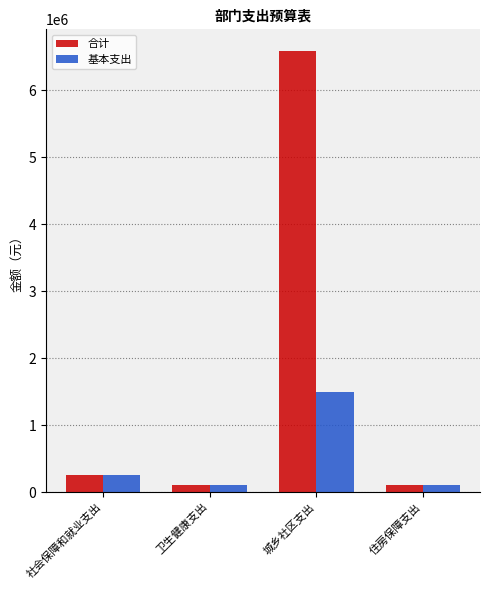

What is the label of the 3rd bar from the right?

卫生健康支出